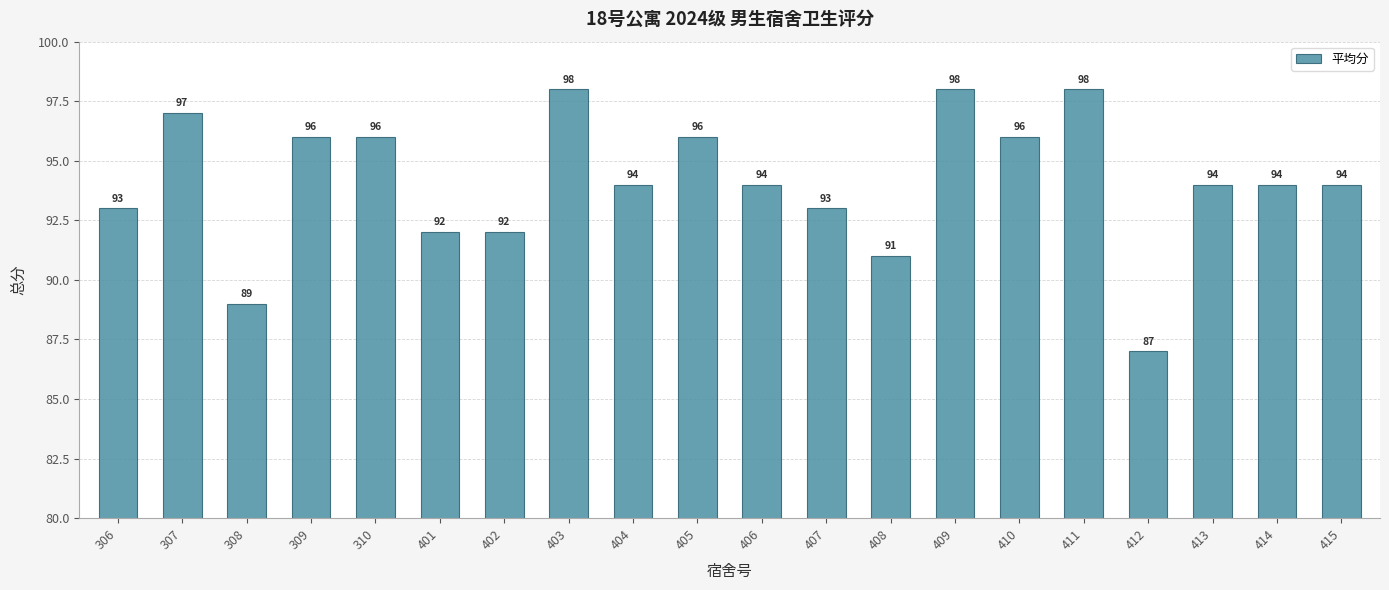

Does the chart contain stacked bars?

No